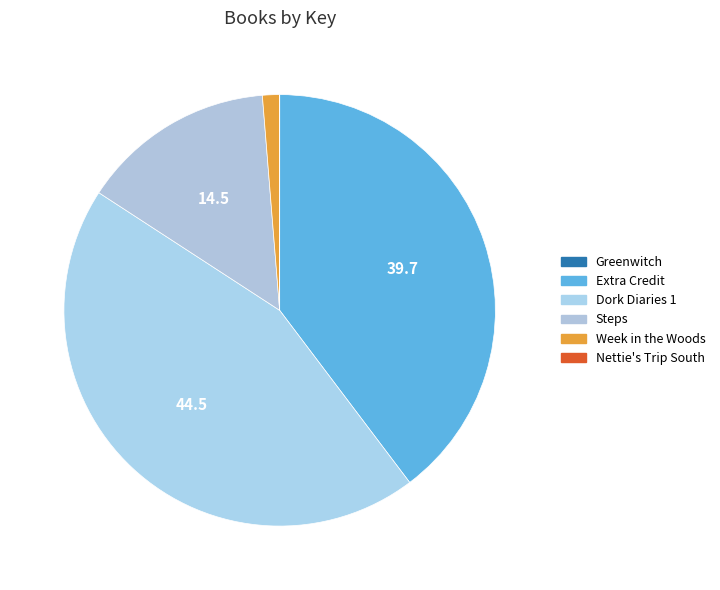

True or false: Steps accounts for 15% of the total.

True